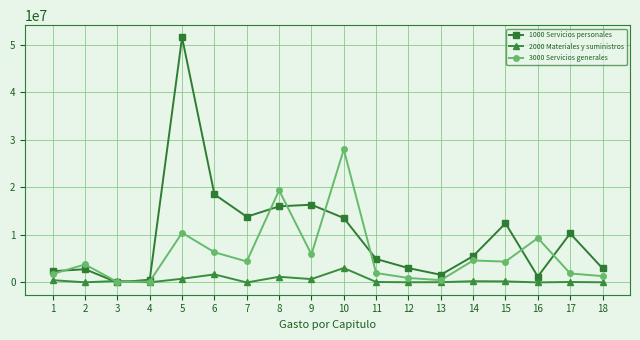

What value does the 2000 Materiales y suministros series have at 14, to the nearest 50?

265900